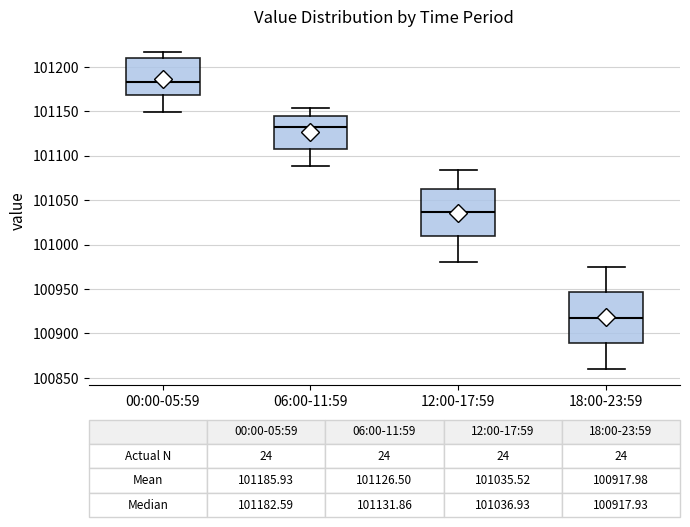

Which box's median line is the highest?

00:00-05:59